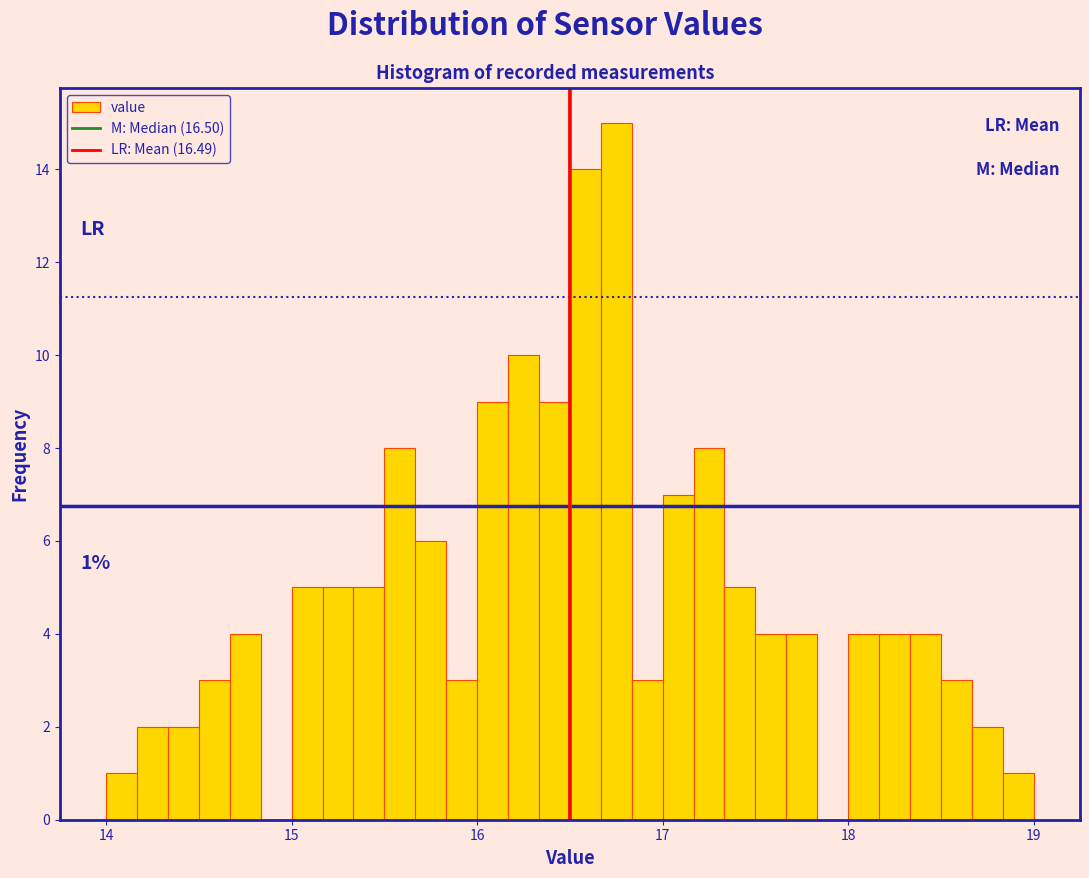

Around what value on the x-axis is the tallest bar? Give the approximate position of its centre, as read against the axis.

16.8